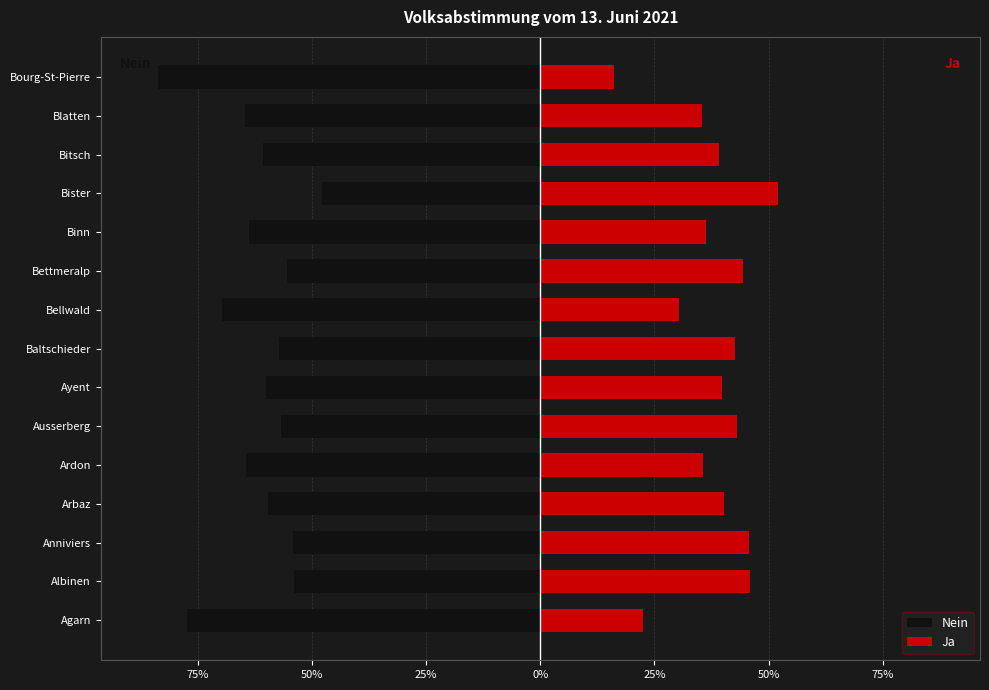

Which series changed the most between Ardon and Bellwald?

Ja